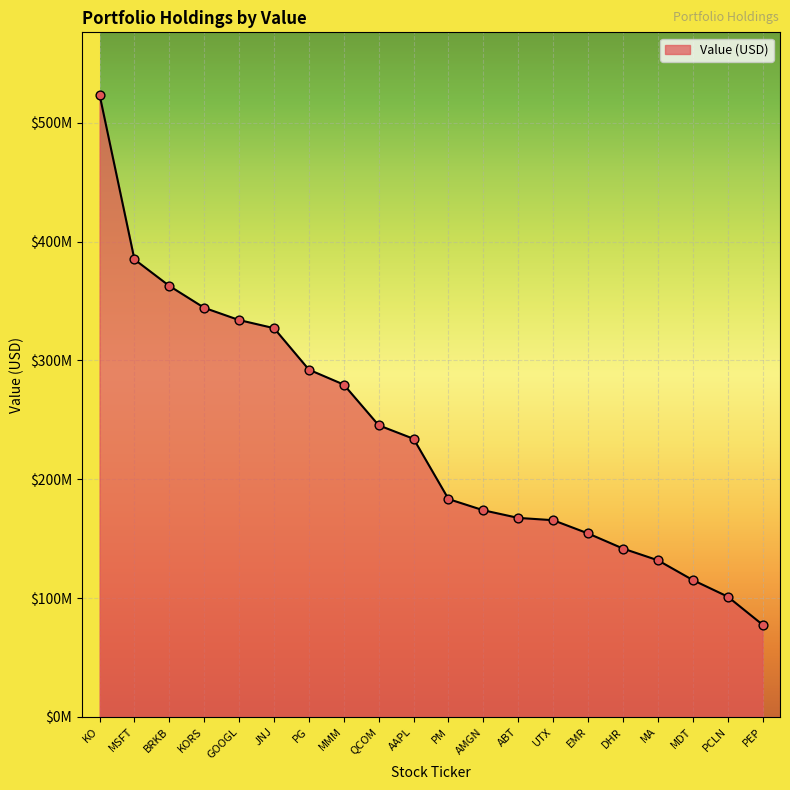

Between PG and QCOM, which is larger?

PG